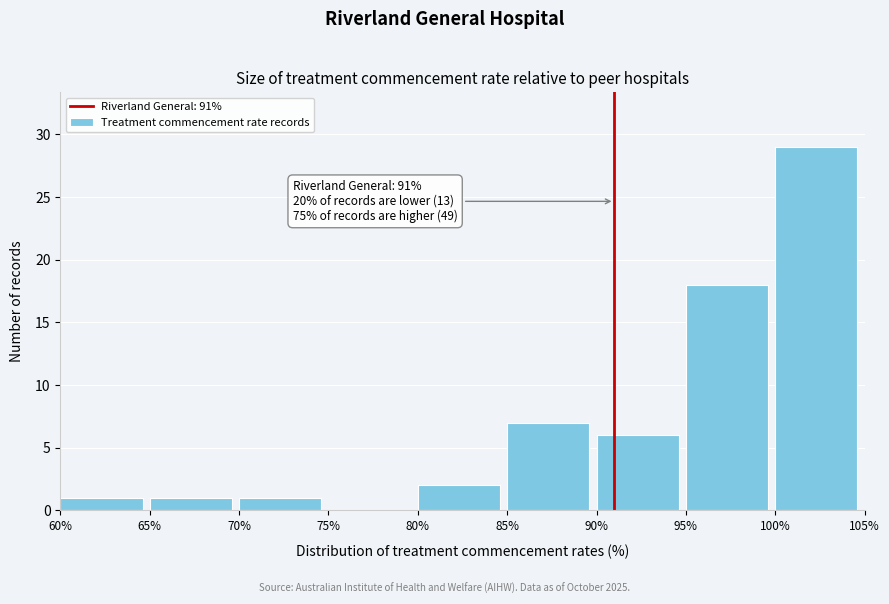

Over which range of the x-axis is the bar tallest?

100% to 105%